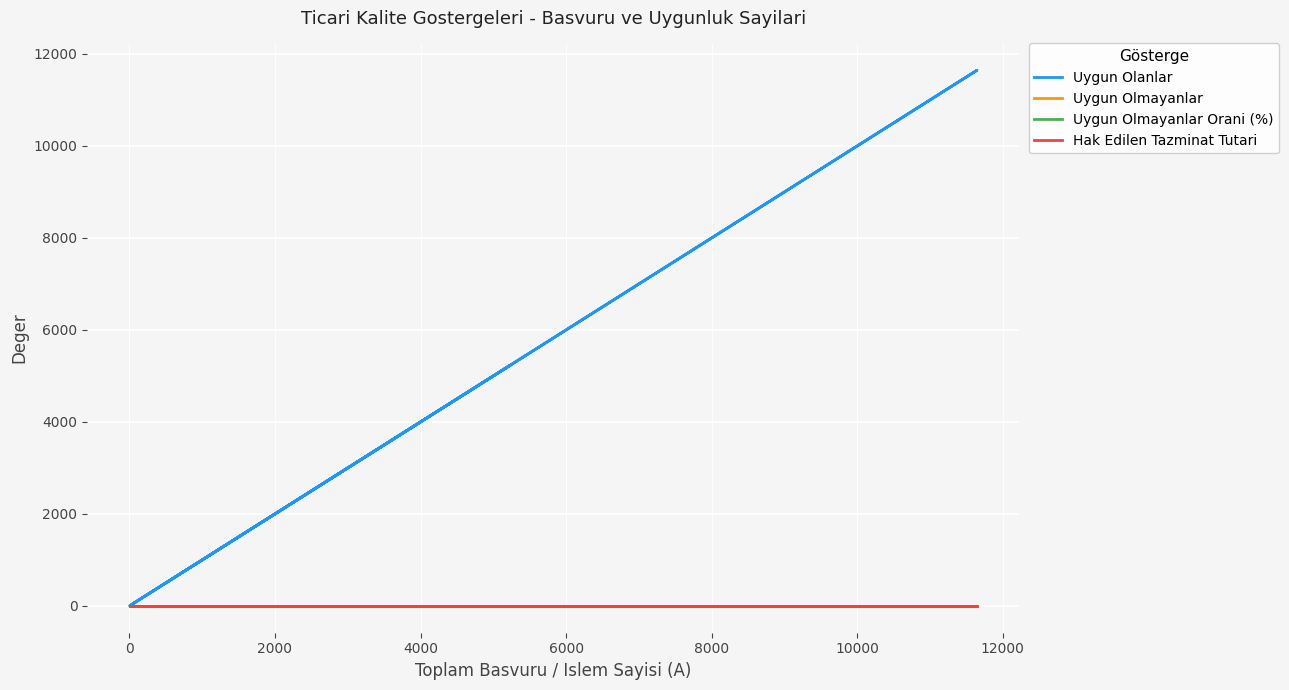

True or false: Uygun Olanlar and Hak Edilen Tazminat Tutari intersect in this chart.

False